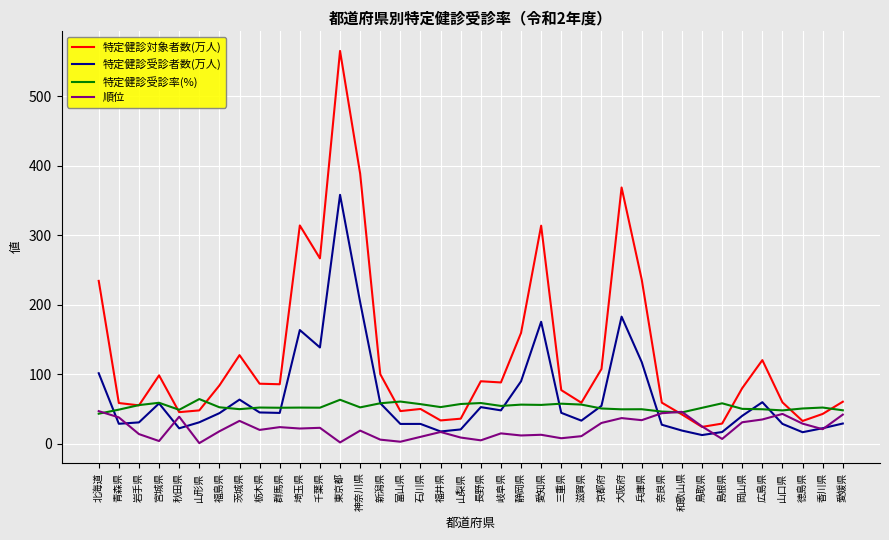

The 特定健診対象者数(万人) series shows 368.7 at 大阪府. True or false?

True